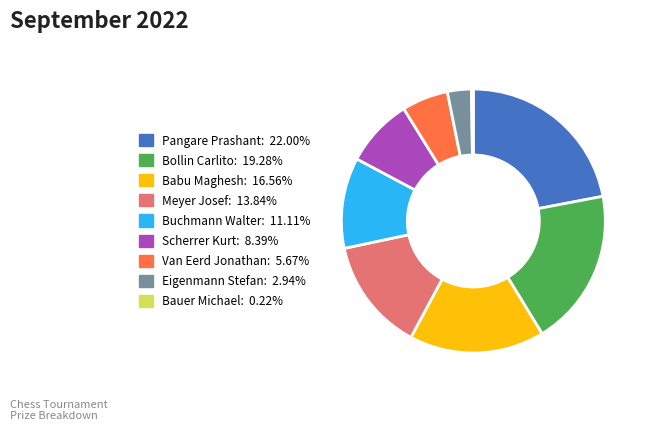

Is the sum of Van Eerd Jonathan: 5.67% and Scherrer Kurt: 8.39% greater than half?

No